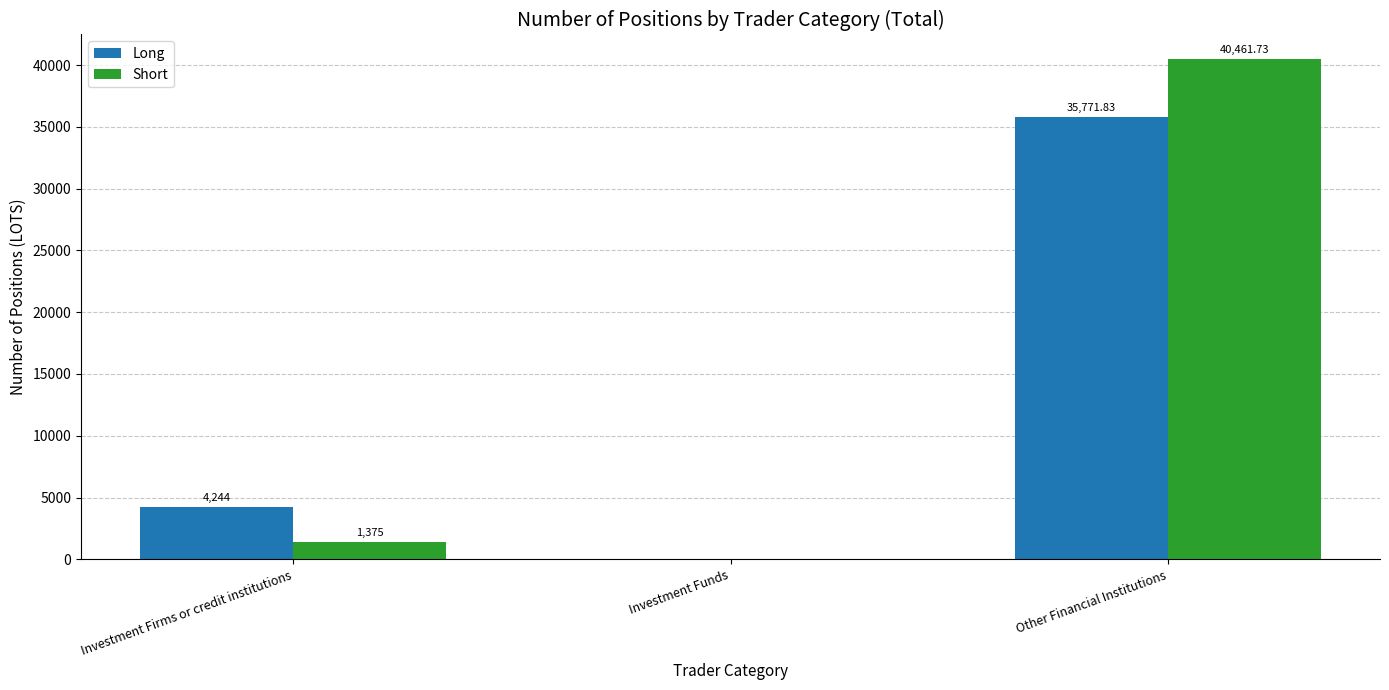

Reading left to right, what are all the values shown in this chart?

Long: Investment Firms or credit institutions=4244.0	Investment Funds=0.0	Other Financial Institutions=35771.8
Short: Investment Firms or credit institutions=1375.0	Investment Funds=0.0	Other Financial Institutions=40461.7